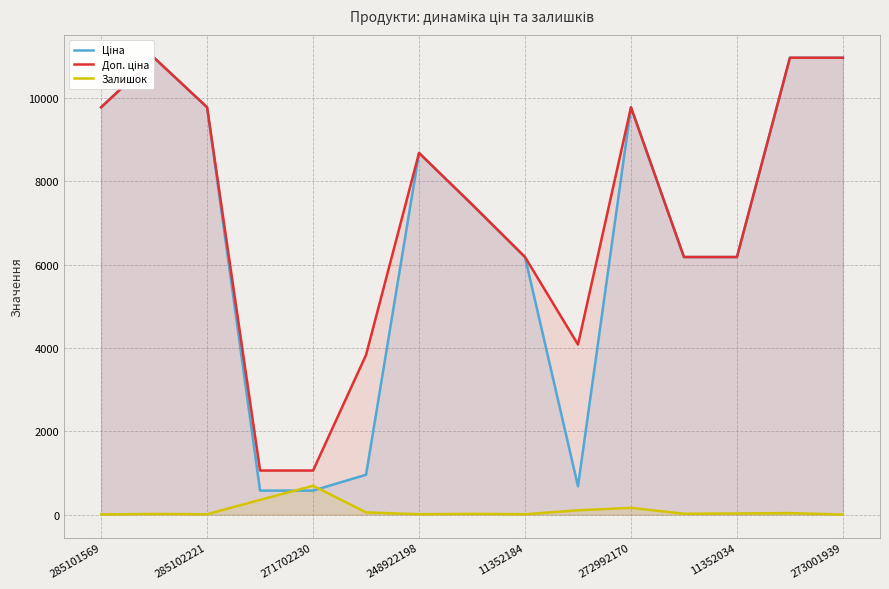

True or false: Залишок has a value of 165 at 272992170.

True